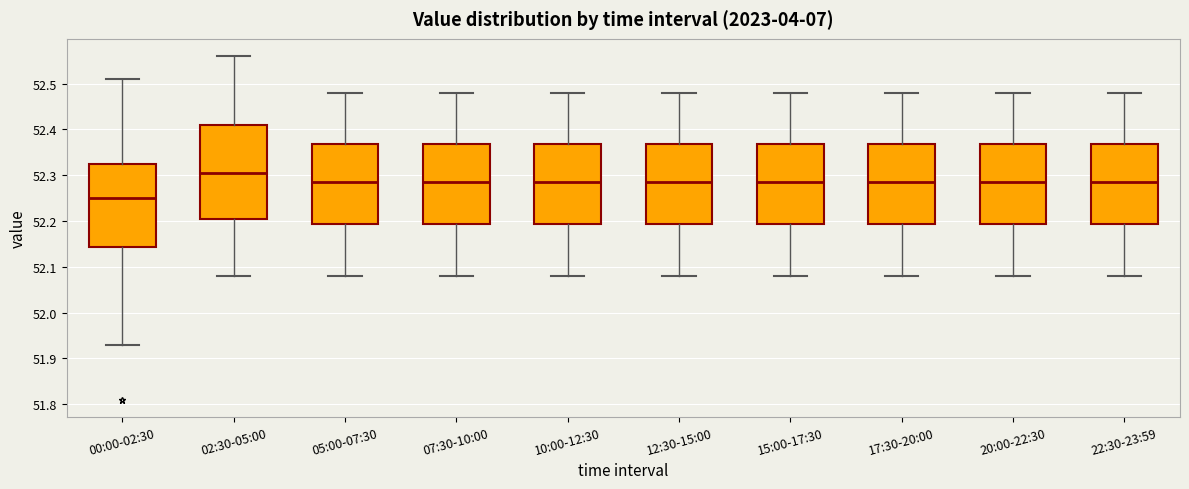

Which box has the lowest median line?

00:00-02:30